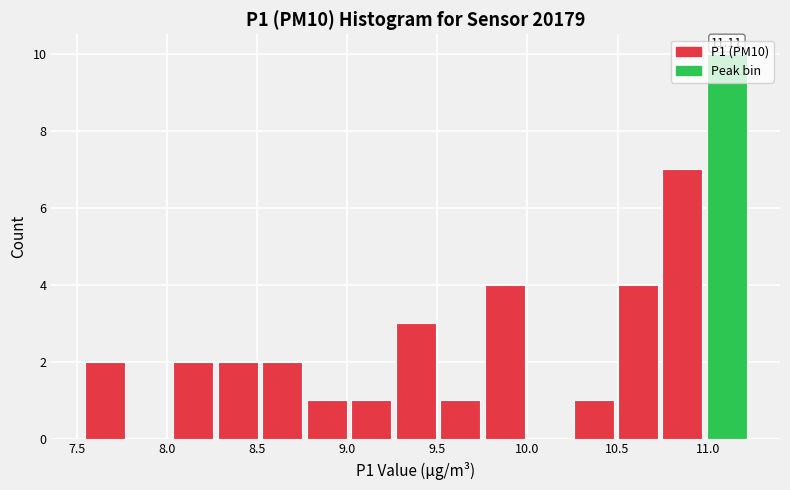

Which range on the x-axis has the tallest bar?

11.00 to 11.25